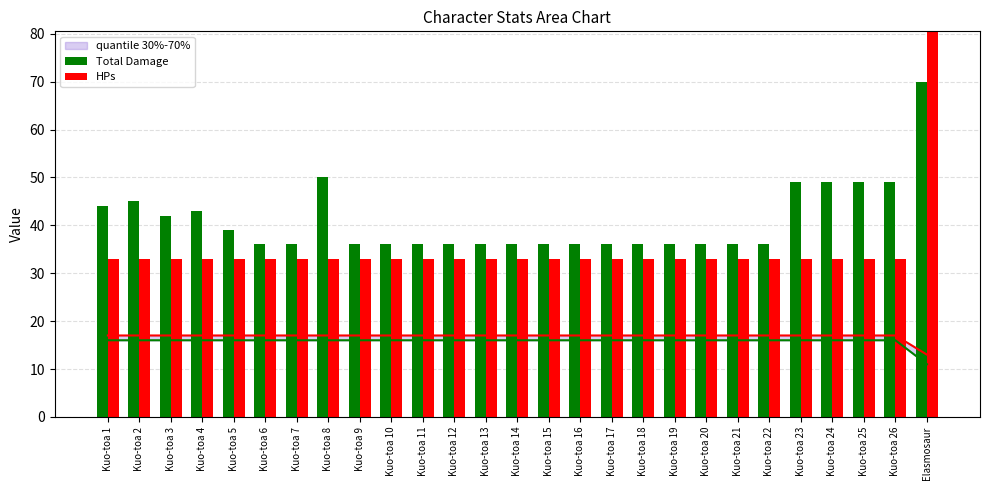

Which category has the lowest value in the HPs series?

Kuo-toa 1